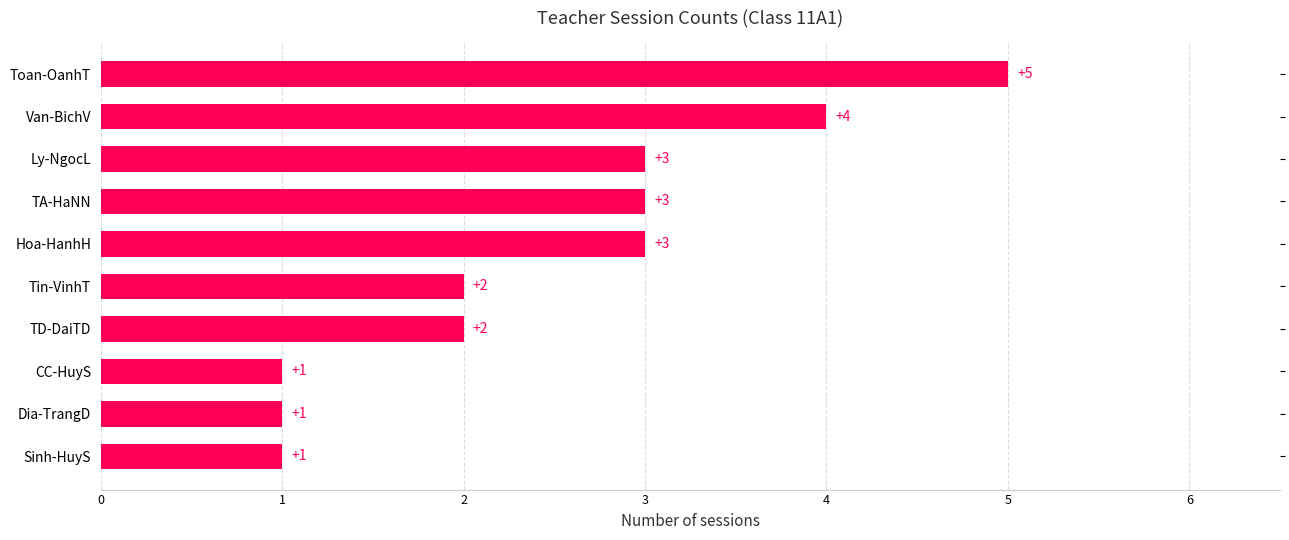

Approximately how many times larger is the value at CC-HuyS compared to Hoa-HanhH?

0.3